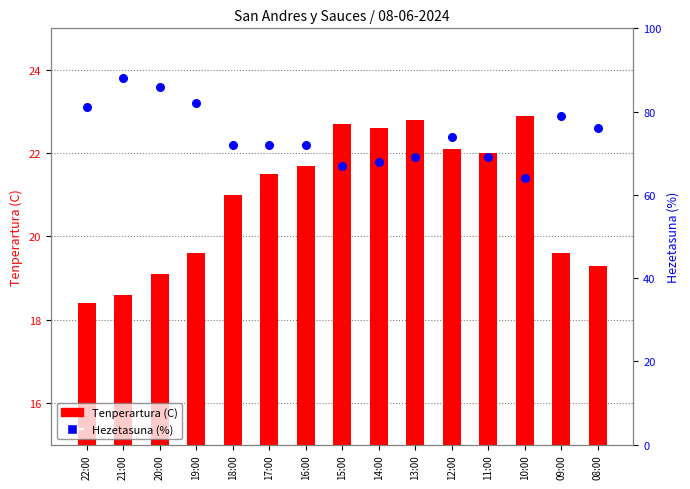

At how many categories does at least one series exceed 26?

15